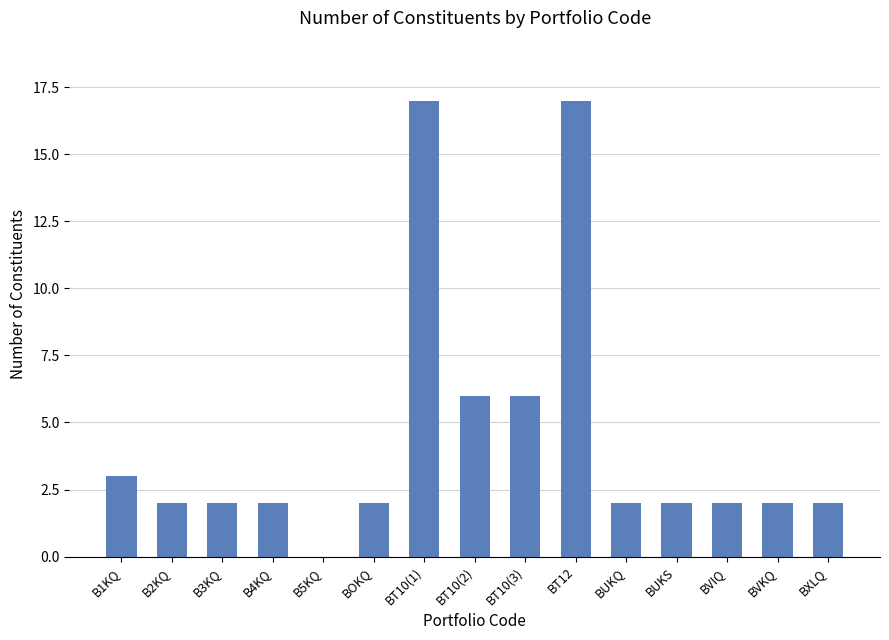

What is the greatest value displayed?

17